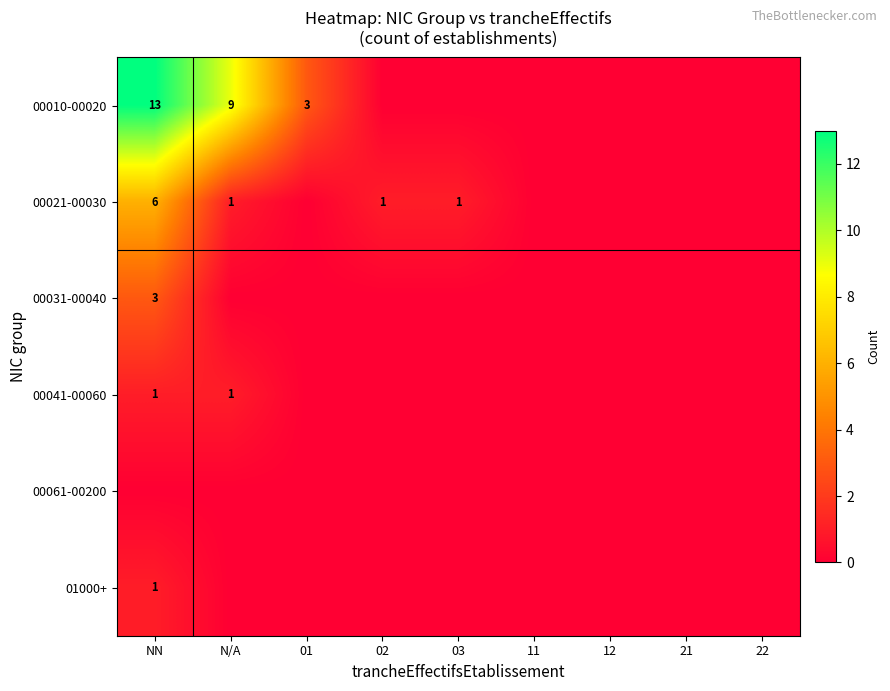

The 00010-00020 series shows 2 at N/A. True or false?

False